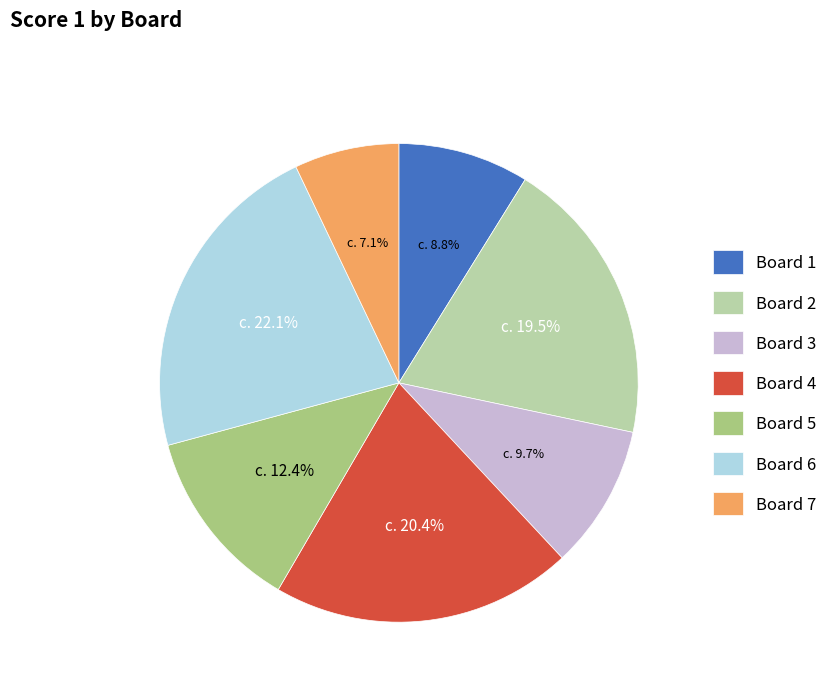

To the nearest percent, what is the average slice percentage?

14%